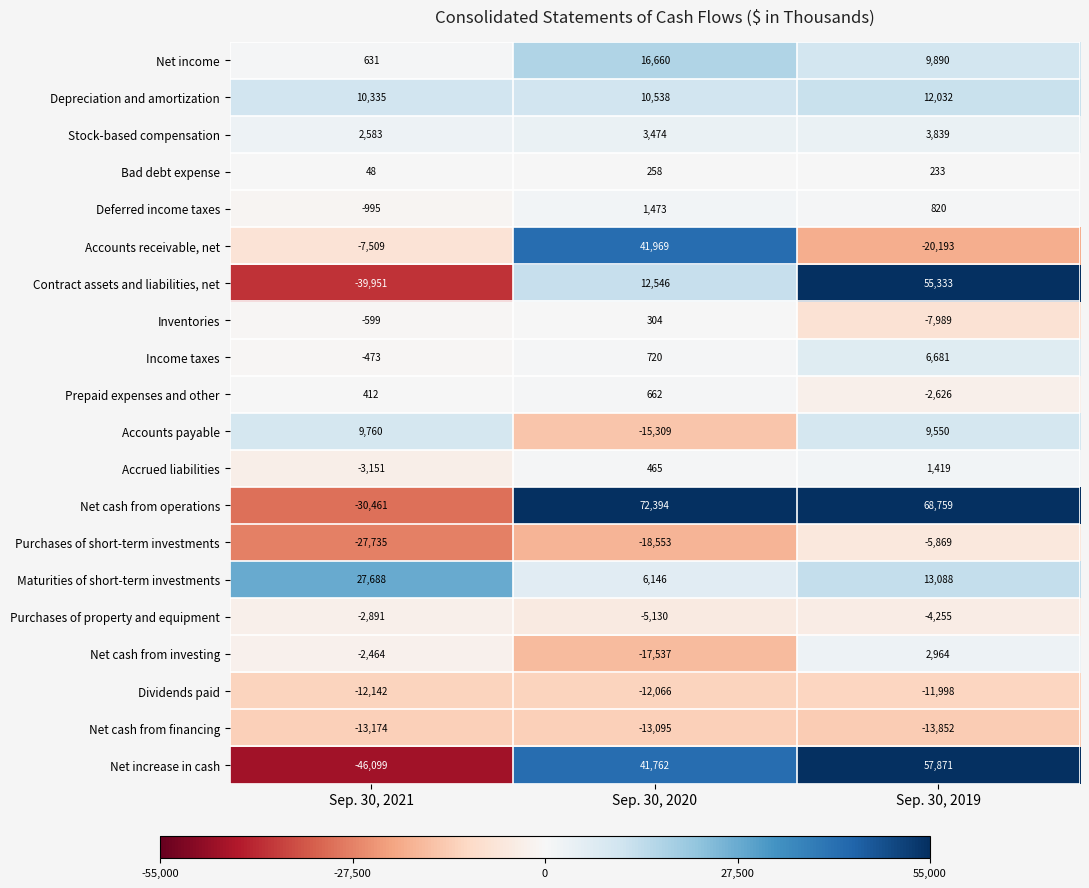

What is the difference between the Bad debt expense values at Sep. 30, 2020 and Sep. 30, 2019?

25